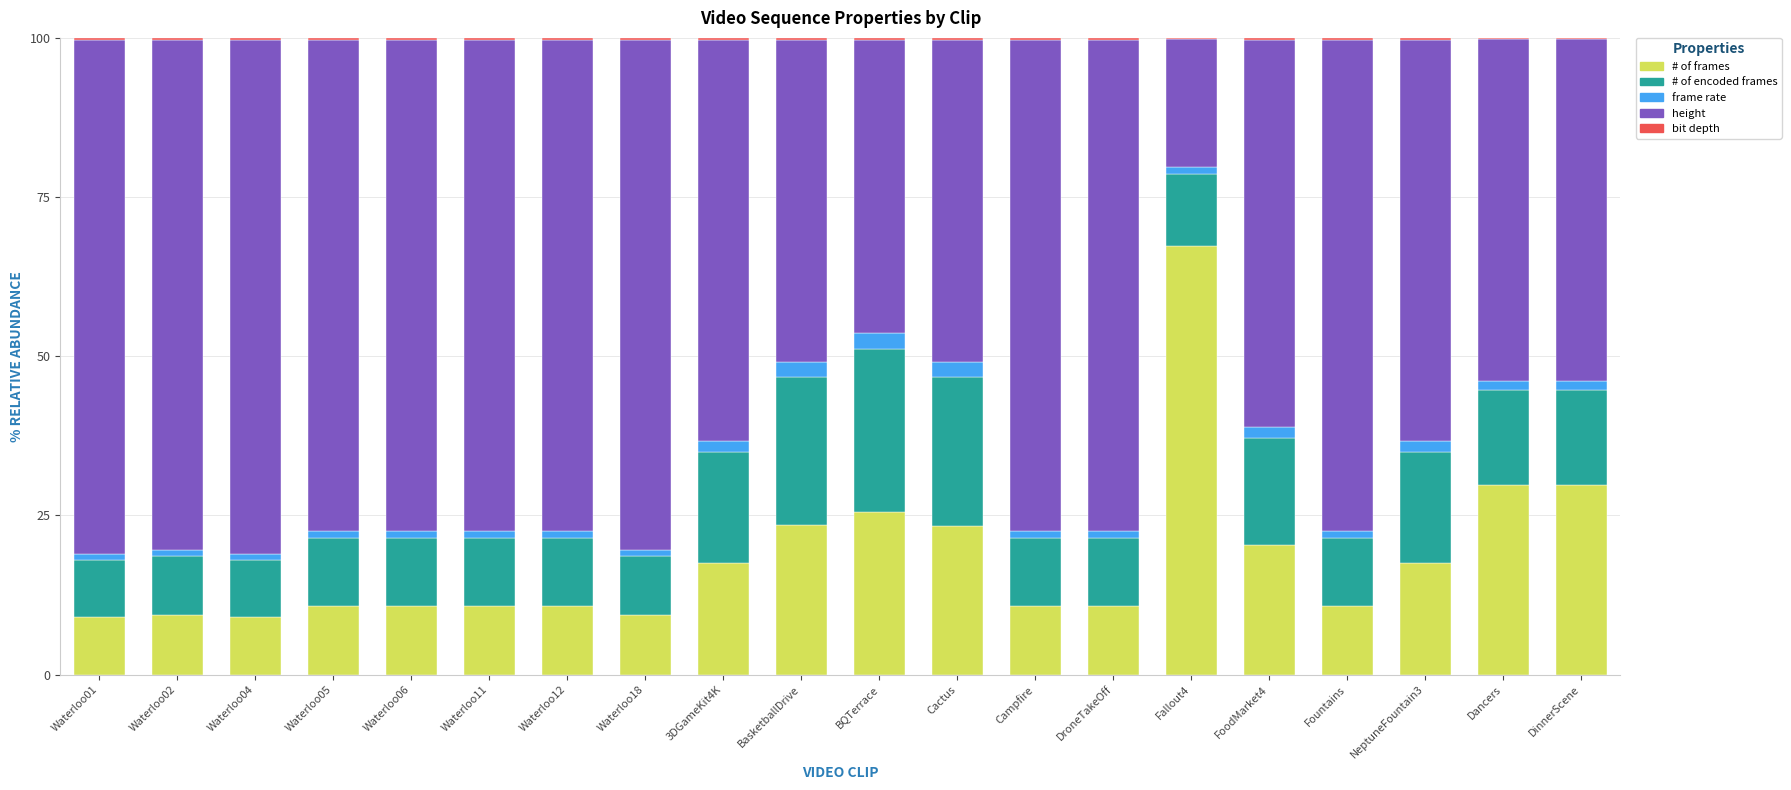

What is the highest value of the # of frames series?

67.3